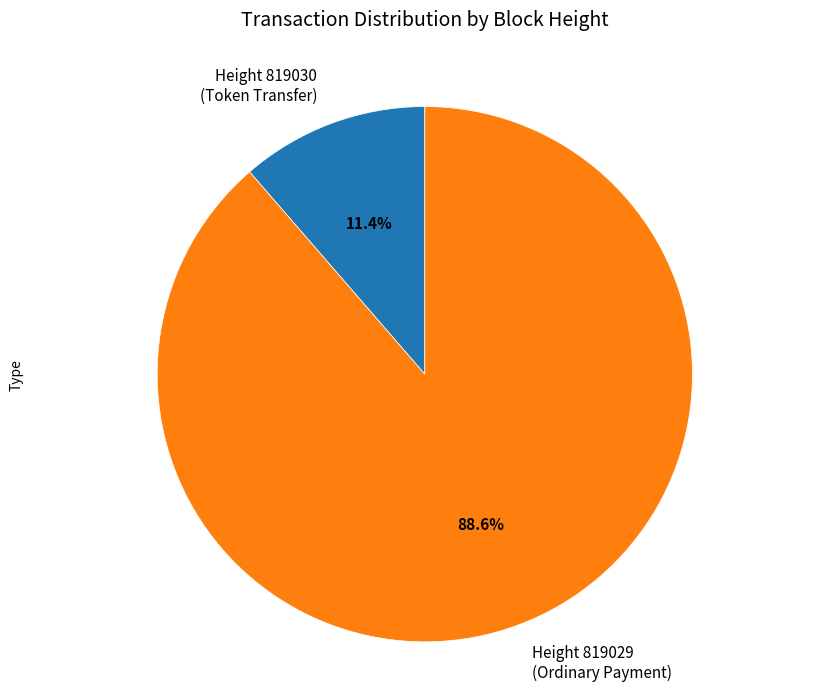

What percentage is NOT represented by Height 819030 (Token Transfer)?

88.6%